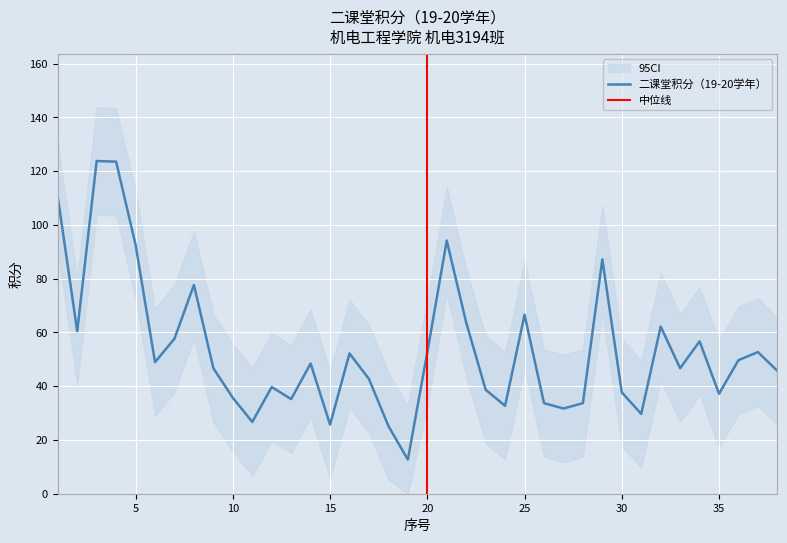

At which category does the chart reach its minimum across all series?

19